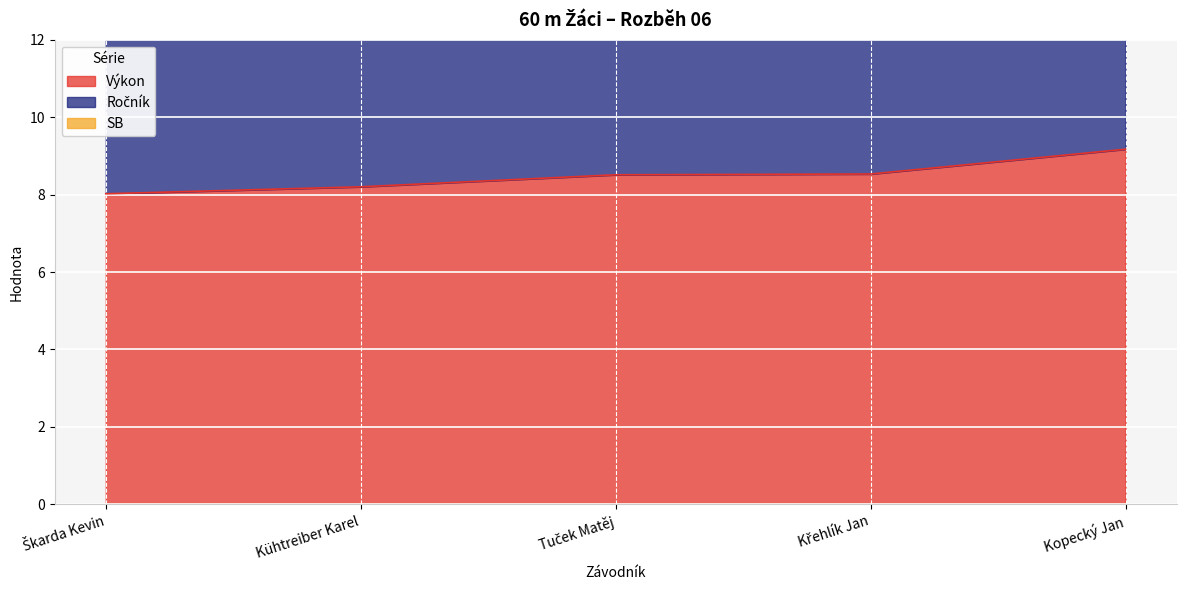

What value does the Výkon series have at Kopecký Jan?

9.2